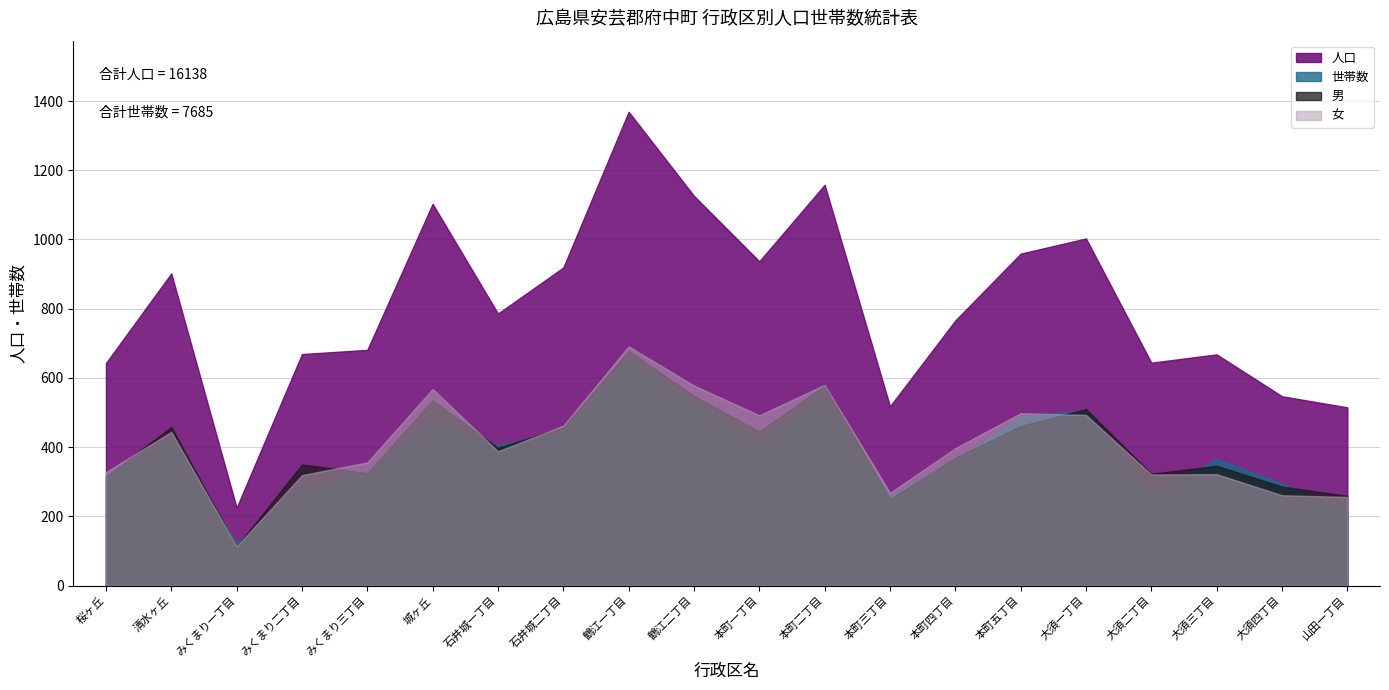

True or false: 男 and 世帯数 intersect in this chart.

True